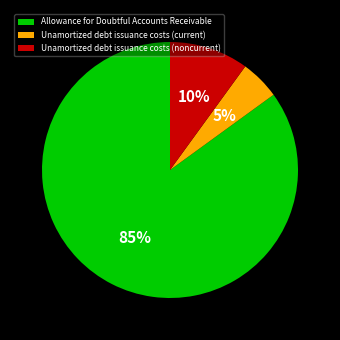

Does any single category account for the majority?

Yes